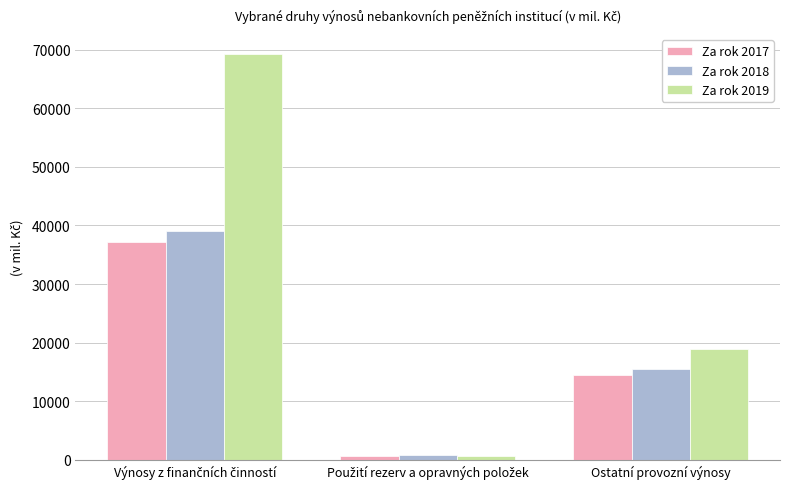

Reading left to right, what are all the values shown in this chart?

Za rok 2017: 37155	622	14484
Za rok 2018: 39134	768	15513
Za rok 2019: 69190	705	18881